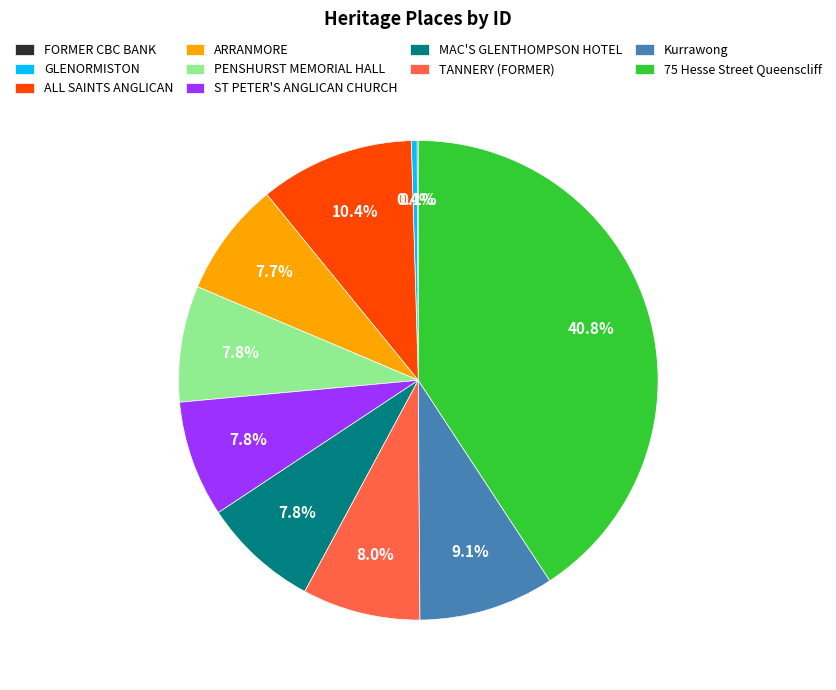

To the nearest percent, what is the difference between the largest and smallest slice percentages?

41%